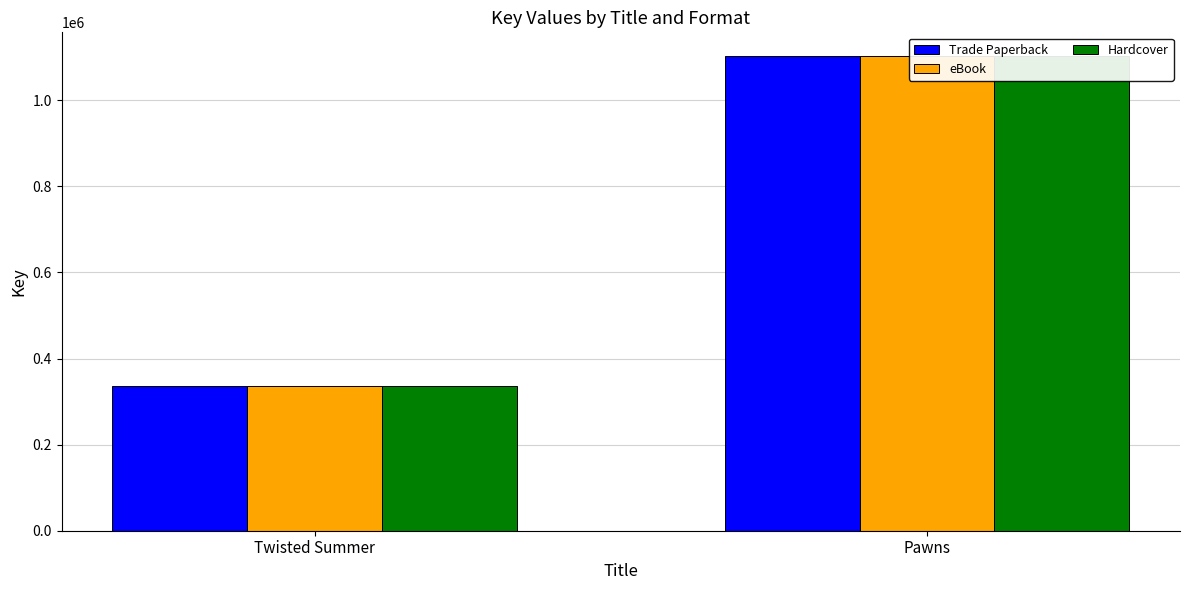

What is the greatest value displayed?

1102792